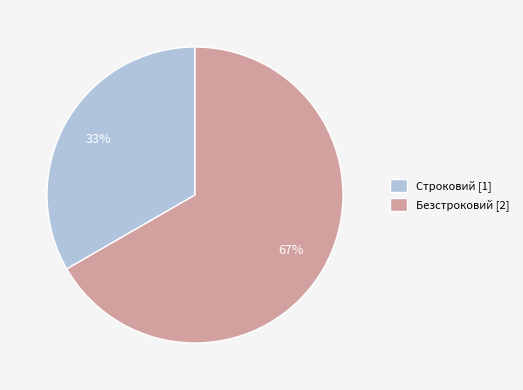

Count the number of slices in the pie.

2